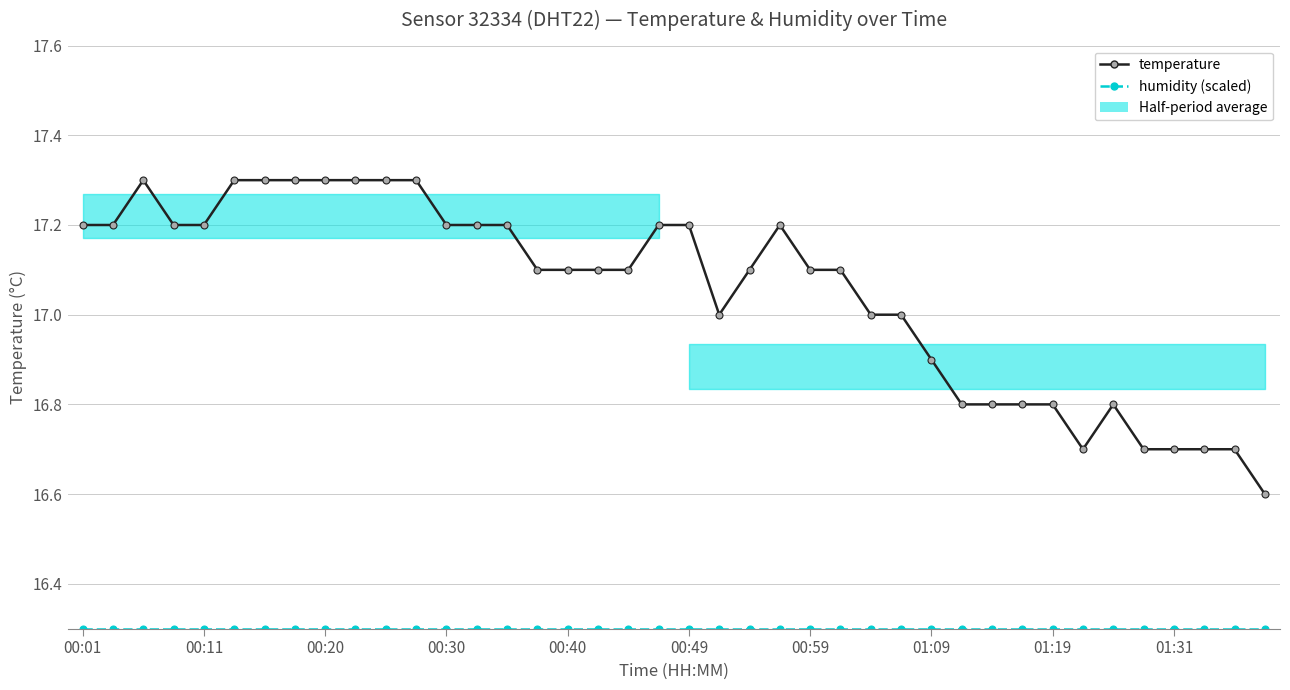

Rank the series by their average value, from highest to lowest.

temperature, humidity (scaled)